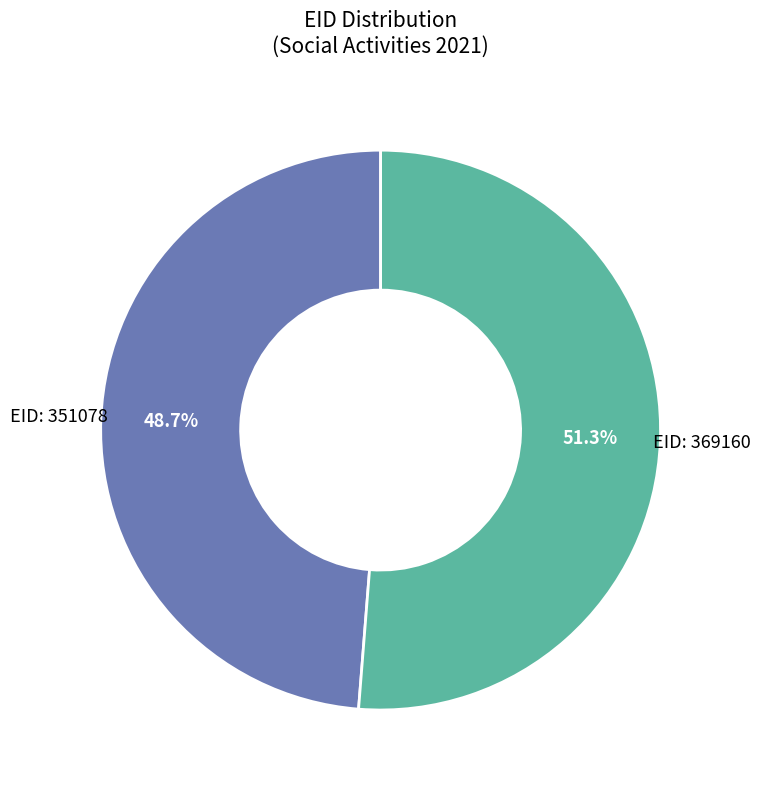

Count the number of slices in the pie.

2